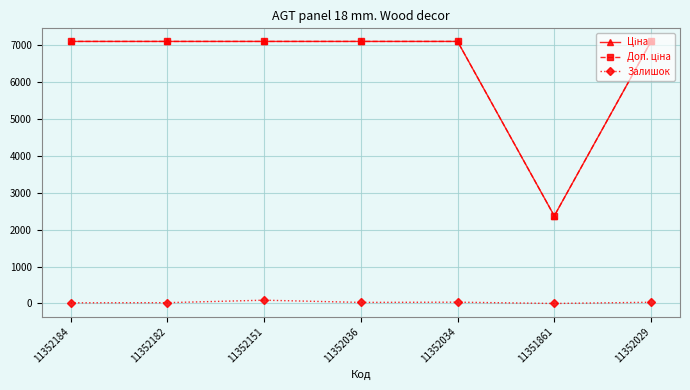

Is it true that Залишок equals 29.0 at 11352036?

True